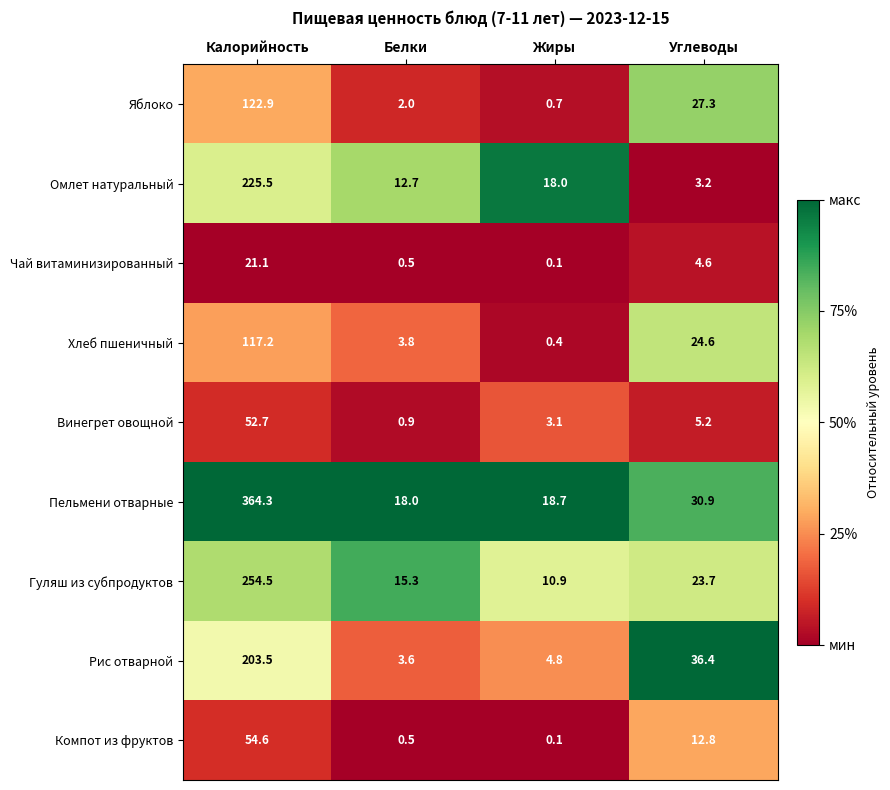

What is the sum of all Гуляш из субпродуктов values?

304.4